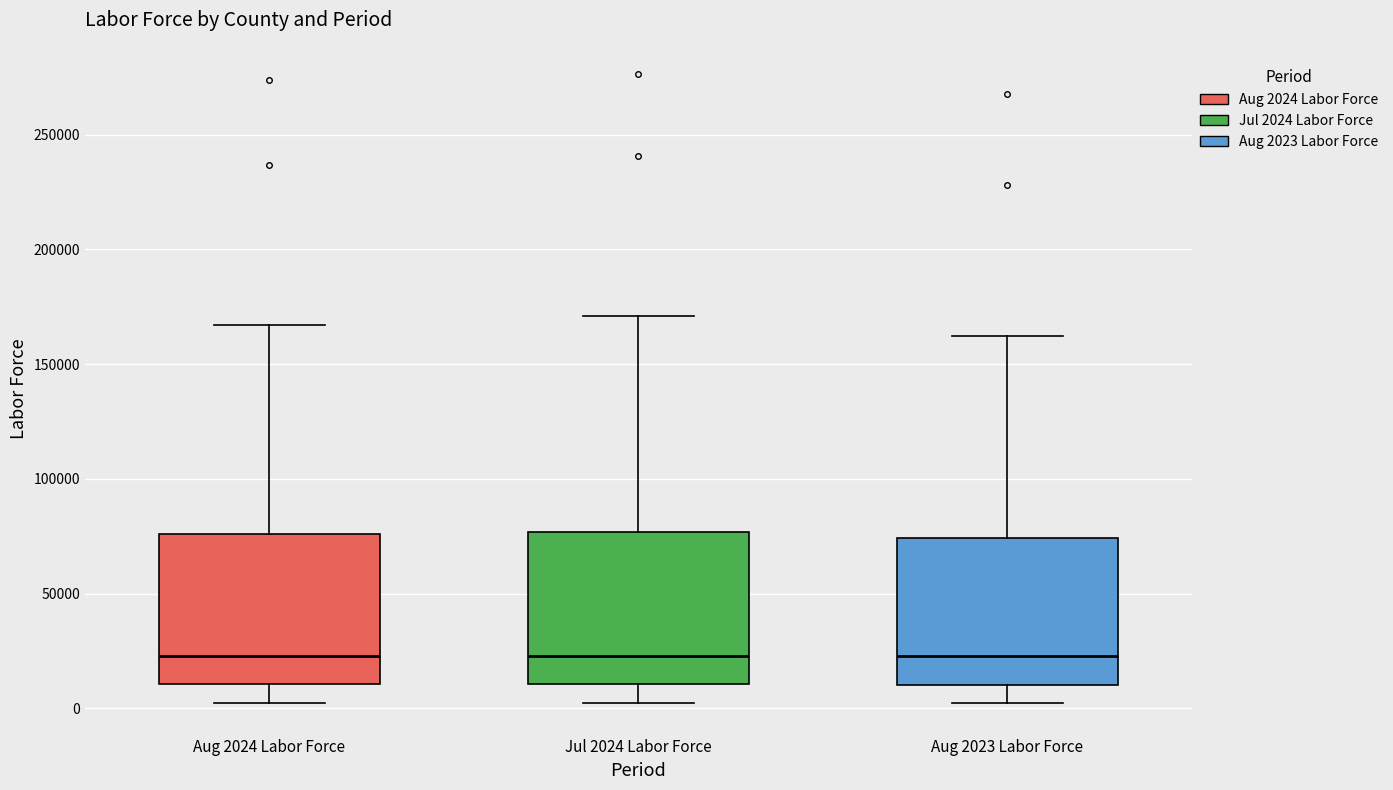

Reading left to right, read every box against the y-axis: the position of its median line, the range the box covers, and the ends of its whiskers. The values are not printed on the chart, so give them approximately, as read against the axis.

Aug 2024 Labor Force: median 25000, box 10000 to 75000, whiskers 0 to 165000
Jul 2024 Labor Force: median 25000, box 10000 to 75000, whiskers 0 to 170000
Aug 2023 Labor Force: median 25000, box 10000 to 75000, whiskers 0 to 160000